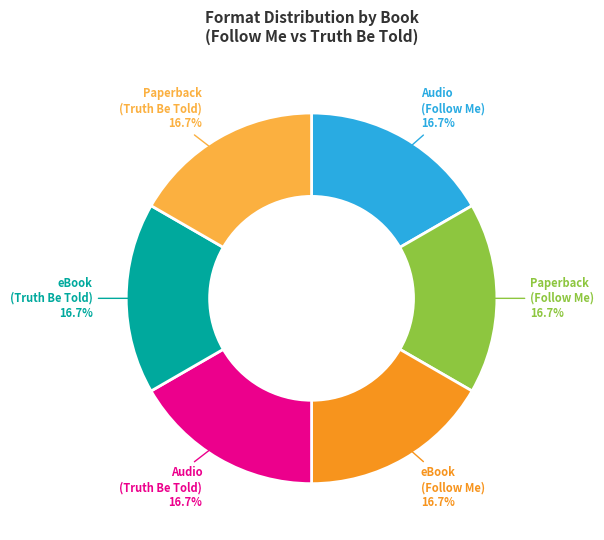

Count the number of slices in the pie.

6